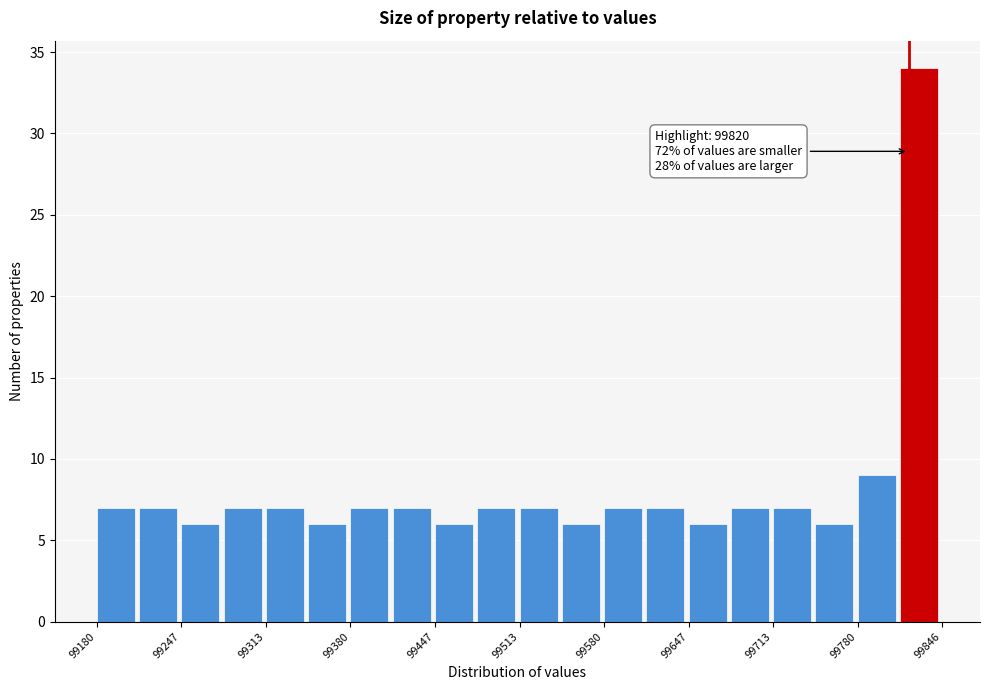

Read against the x-axis, roughly where is the centre of the tallest bar?

99830